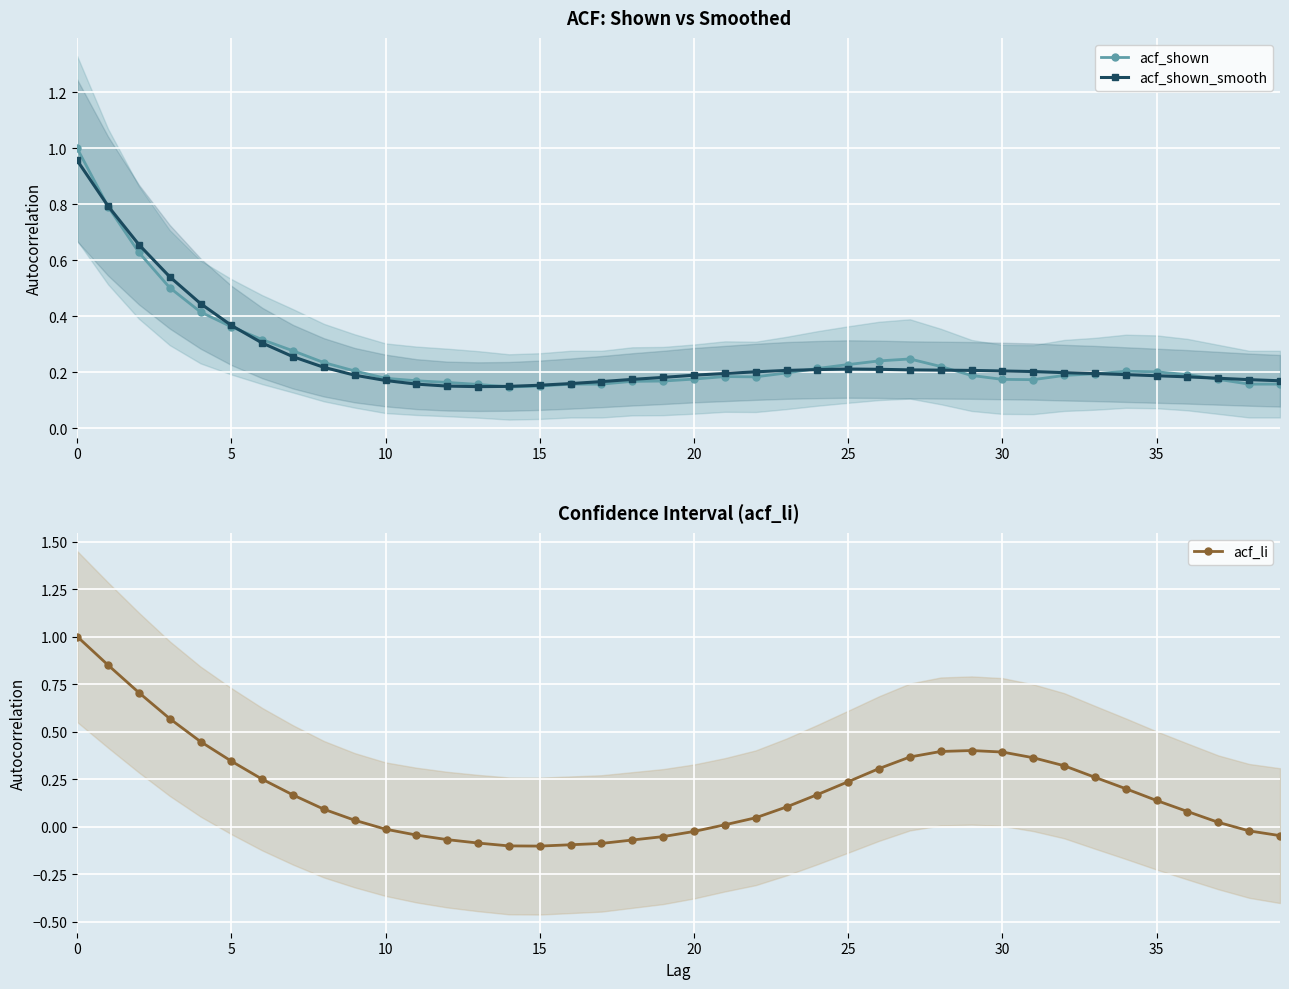

What are all the series names shown in the legend?

acf_shown, acf_shown_smooth, acf_li